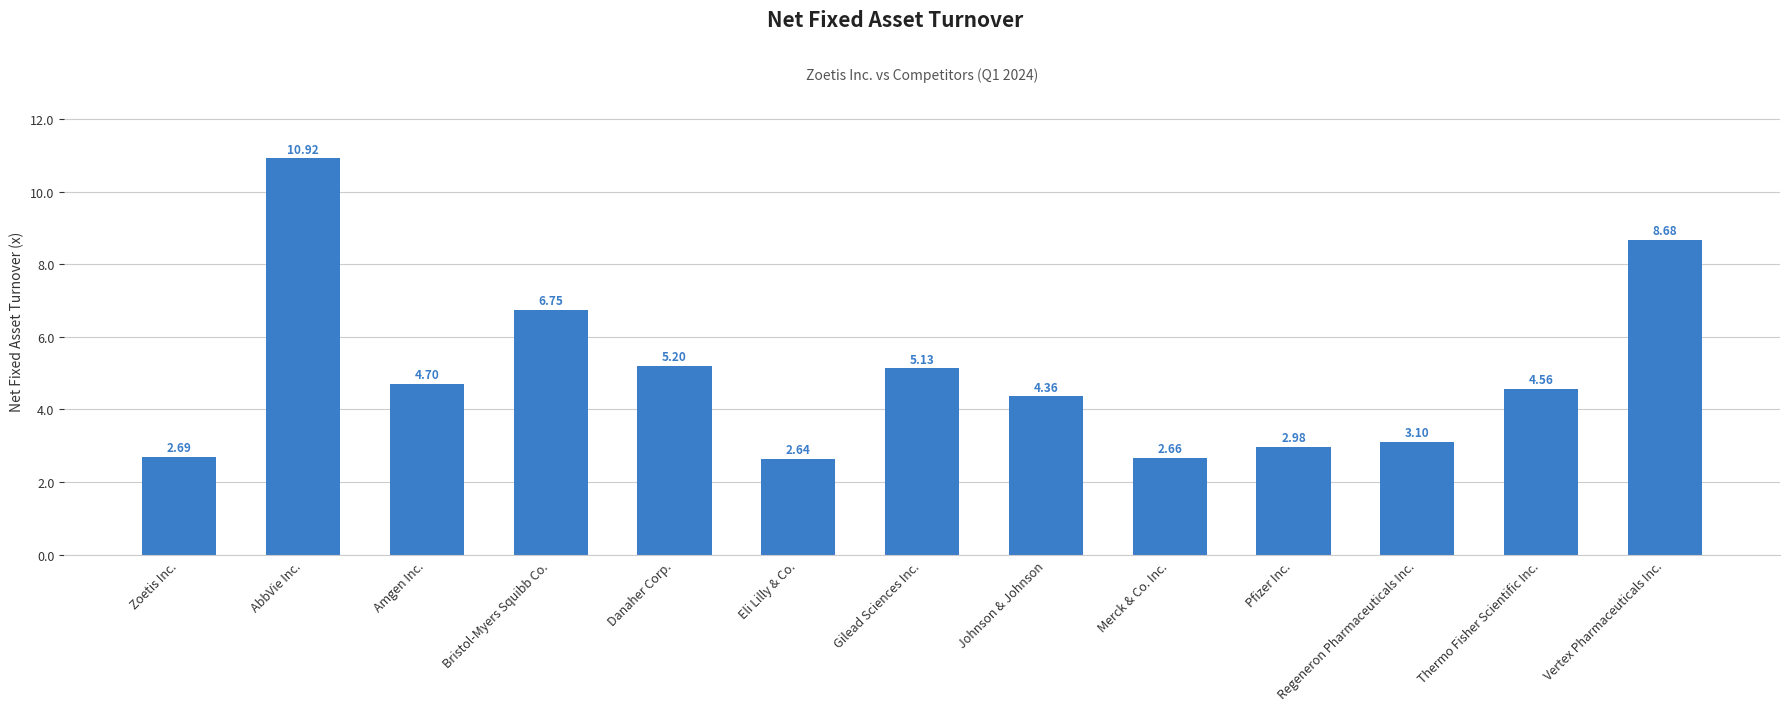

How many values are below 4?

5